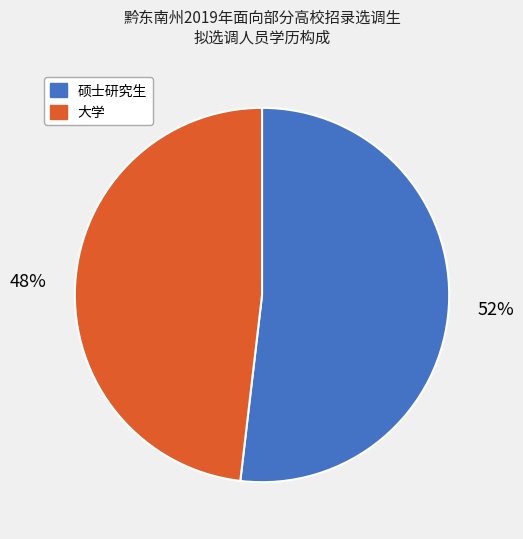

Count the number of slices in the pie.

2